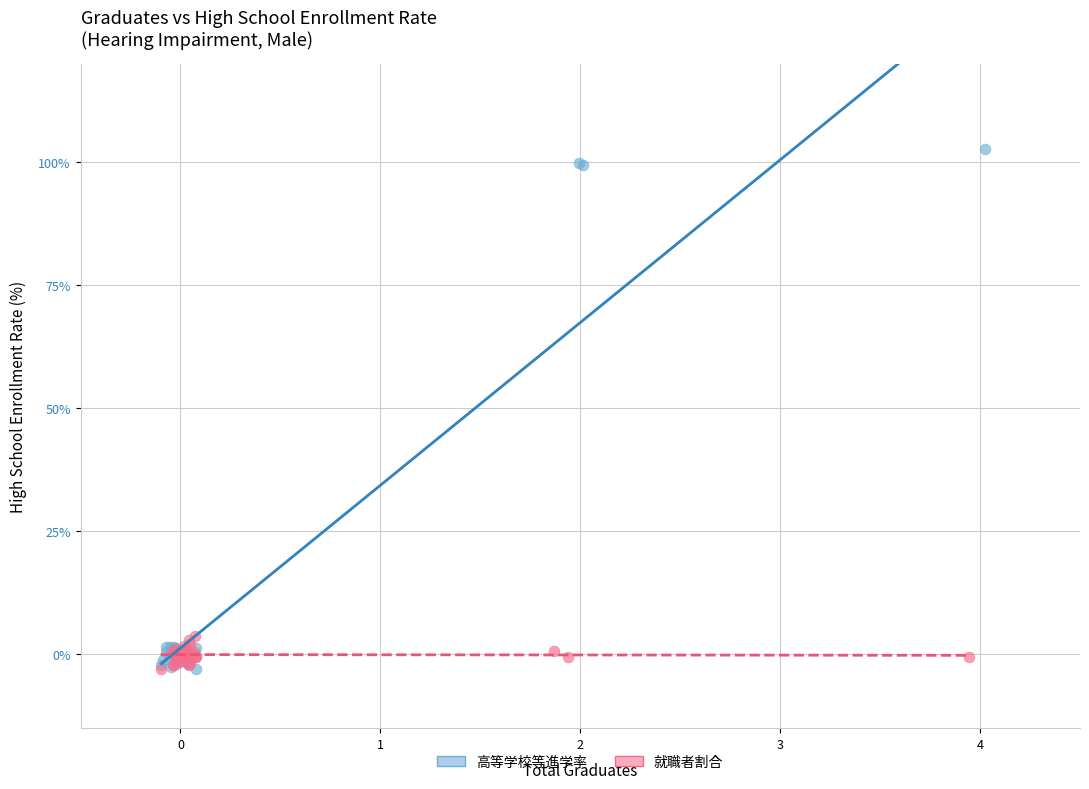

Which series has the widest spread of Y values?

高等学校等進学率